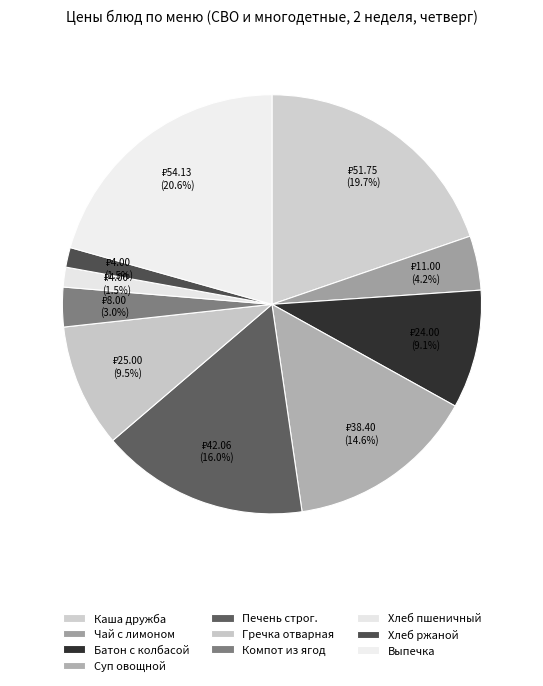

What is the change in value from Чай с лимоном to Гречка отварная?

+14.0